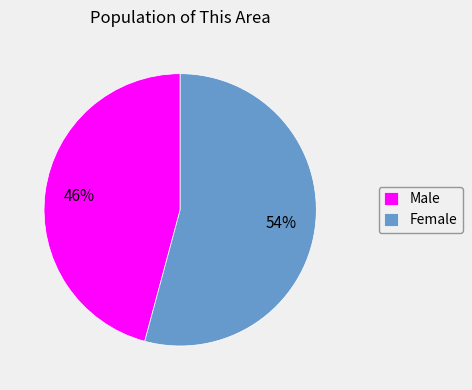

To the nearest percent, what portion does Female represent?

54%